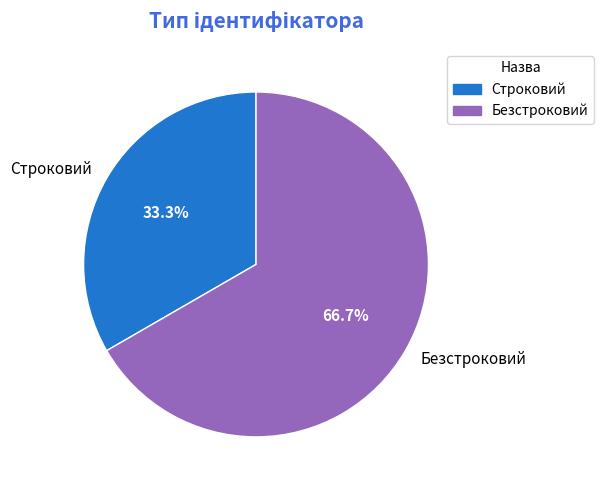

How much of the chart is everything except Строковий?

66.7%